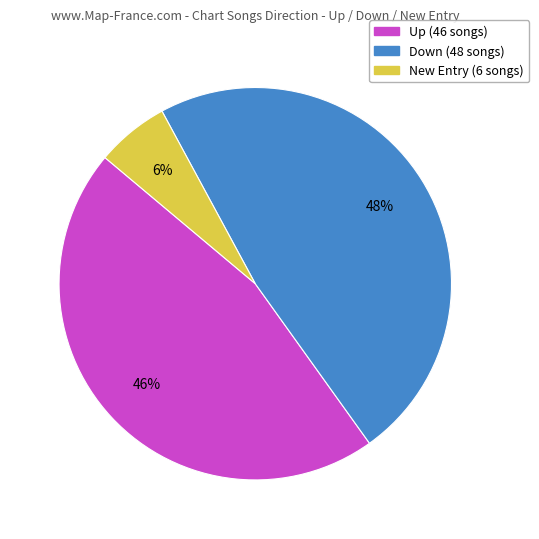

Does any single category account for the majority?

No